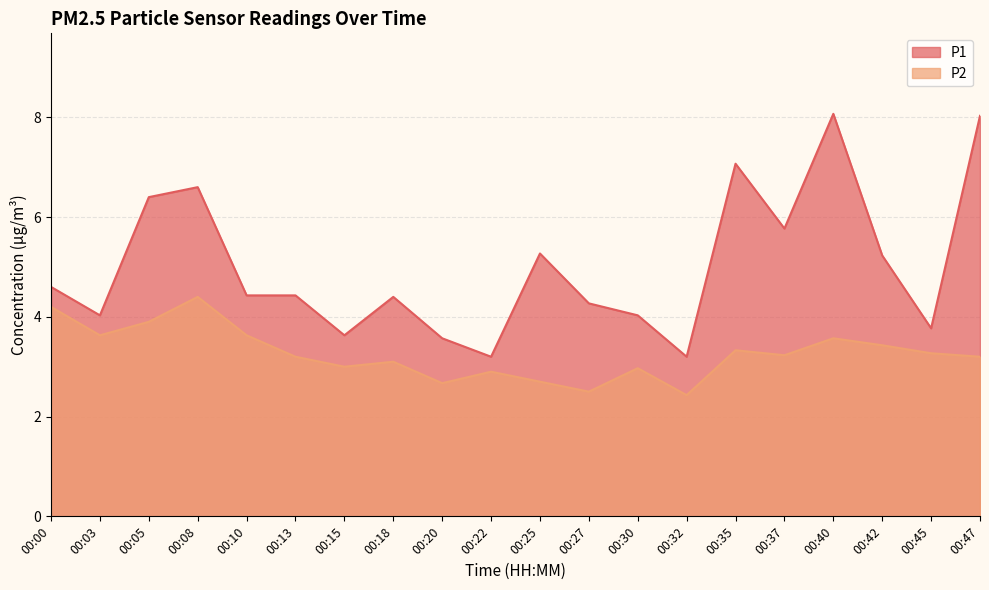

In P2, how many points are lower than both neighbors (excluding endpoints)?

6